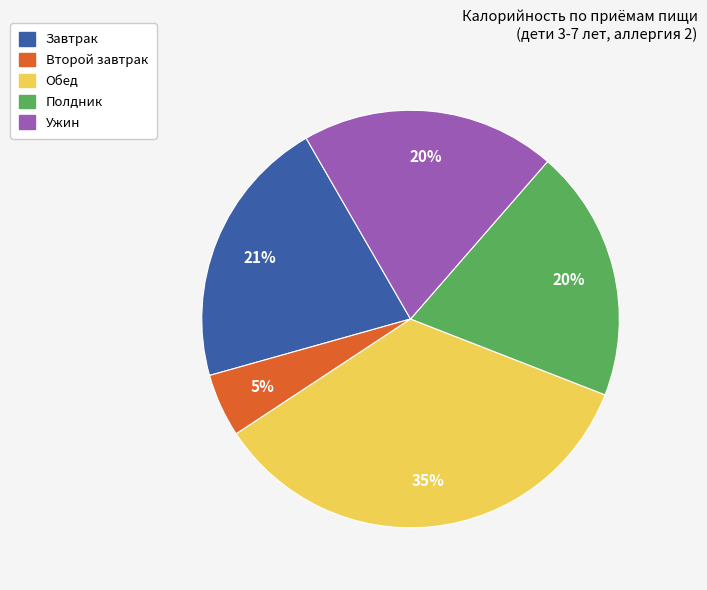

To the nearest percent, what is the average slice percentage?

20%